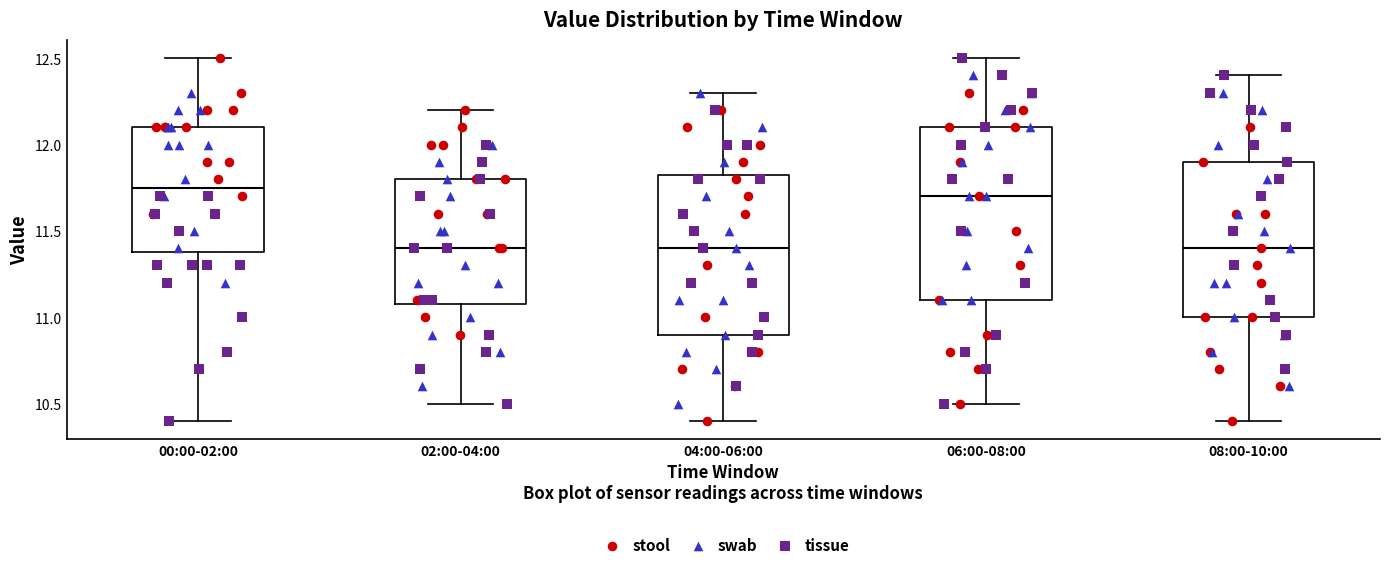

Reading left to right, read every box against the y-axis: the position of its median line, the range the box covers, and the ends of its whiskers. The values are not printed on the chart, so give them approximately, as read against the axis.

00:00-02:00: median 11.75, box 11.40 to 12.10, whiskers 10.40 to 12.50
02:00-04:00: median 11.40, box 11.10 to 11.80, whiskers 10.50 to 12.20
04:00-06:00: median 11.40, box 10.90 to 11.85, whiskers 10.40 to 12.30
06:00-08:00: median 11.70, box 11.10 to 12.10, whiskers 10.50 to 12.50
08:00-10:00: median 11.40, box 11.00 to 11.90, whiskers 10.40 to 12.40